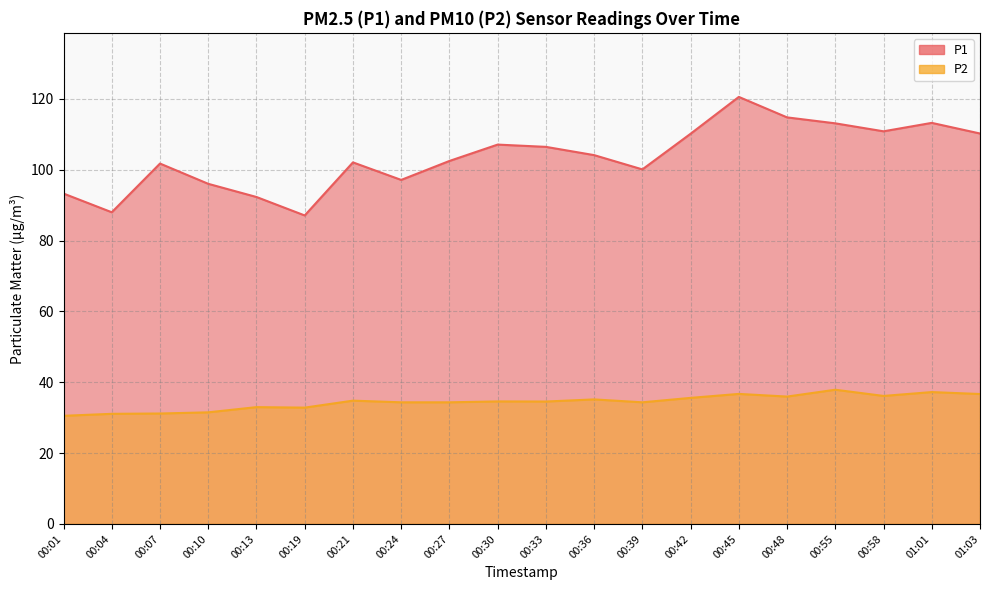

Which series has the largest range (max minus min)?

P1